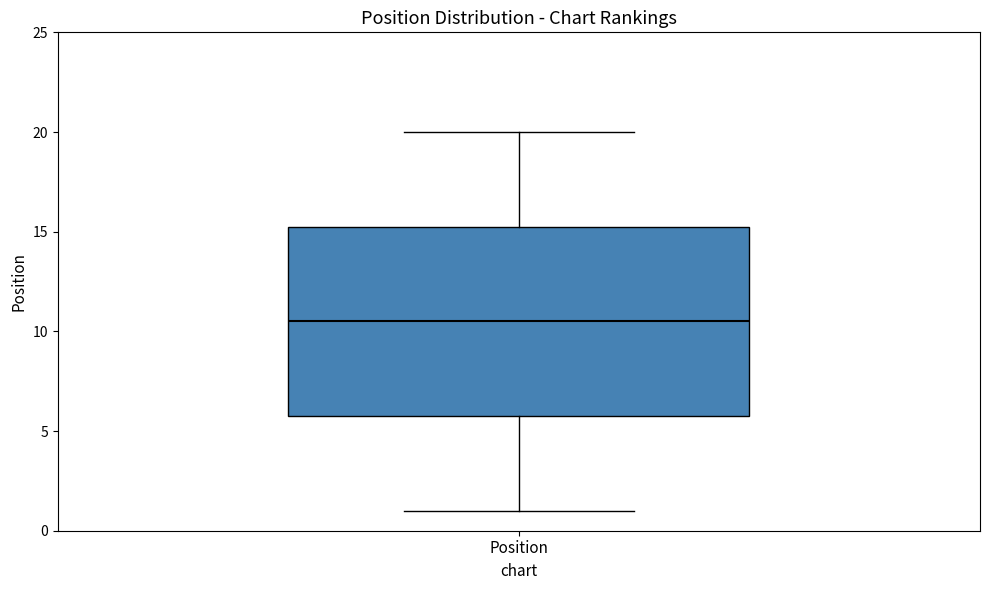

Read this box plot against the y-axis: the position of the median line, the range covered by the box, and the ends of both whiskers. The values are not printed on the chart, so give them approximately, as read against the axis.

median 10.5, box 6.0 to 15.5, whiskers 1.0 to 20.0